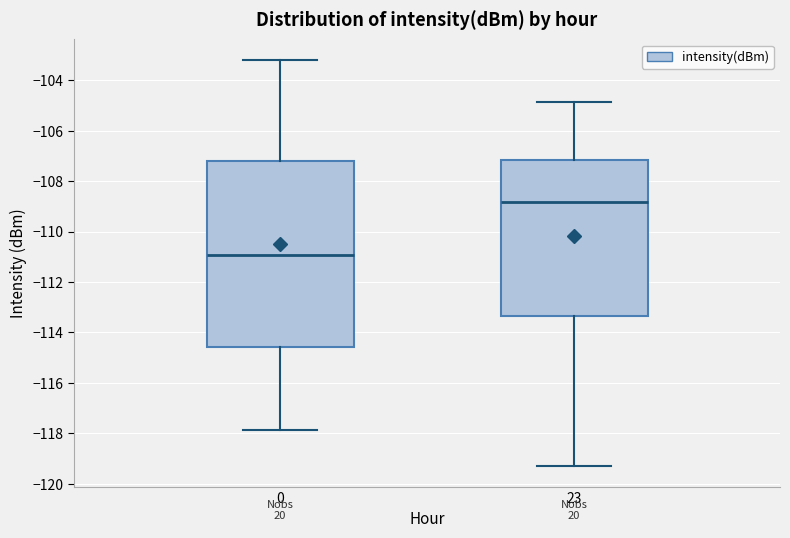

Which box has the highest median line?

23